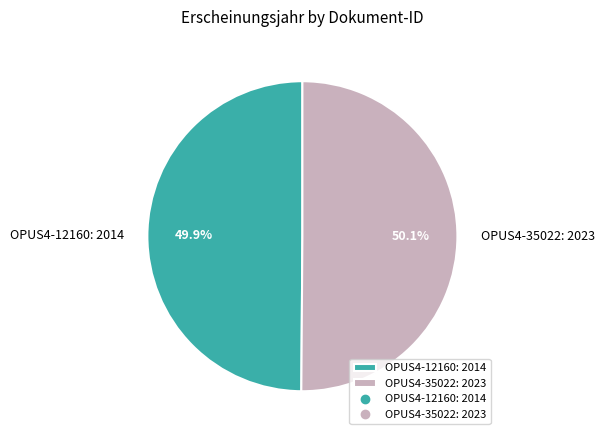

Count the number of slices in the pie.

2